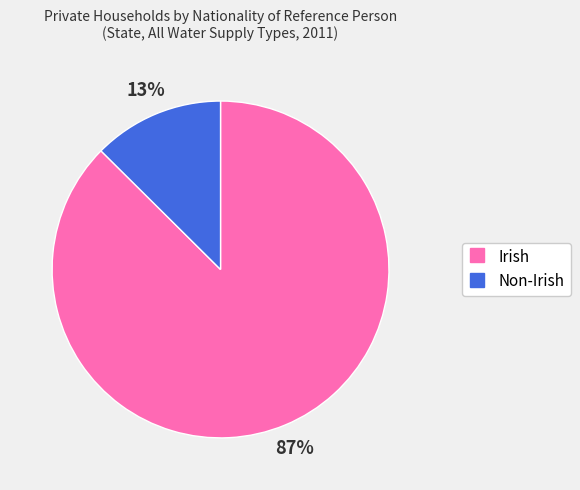

Is Irish the majority of the pie?

Yes